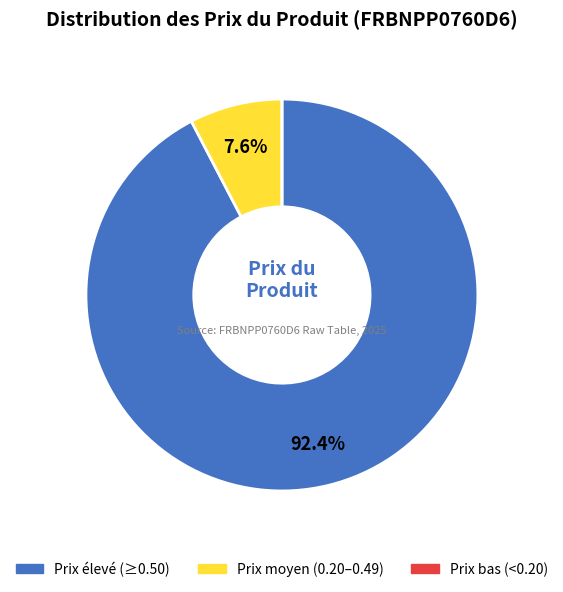

Is the sum of Prix moyen (0.20–0.49) and Prix élevé (≥0.50) greater than half?

Yes